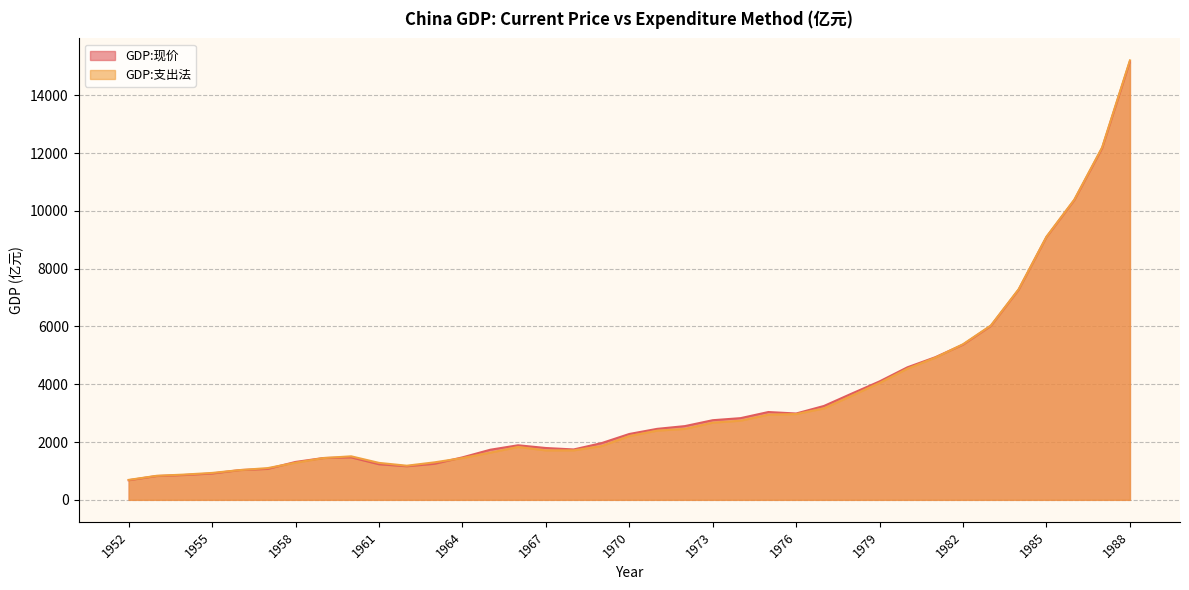

Reading left to right, extract all data points from this chart.

GDP:现价: 679.1	824.4	859.8	911.6	1030.7	1071.4	1312.3	1447.5	1470.1	1232.3	1162.2	1248.3	1469.9	1734.0	1888.7	1794.2	1744.1	1962.2	2279.7	2456.9	2552.4	2756.2	2827.7	3039.5	2988.6	3250.0	3678.7	4100.5	4587.6	4935.8	5373.4	6020.9	7278.5	9098.9	10376.2	12174.6	15180.4
GDP:支出法: 690.2	831.5	875.0	931.8	1030.1	1099.0	1286.1	1446.4	1506.9	1279.3	1181.7	1298.3	1446.8	1634.3	1830.7	1711.6	1713.0	1861.2	2208.3	2395.1	2456.7	2672.0	2739.8	2949.9	2968.8	3166.5	3605.6	4047.3	4540.5	4921.6	5386.3	6034.2	7290.1	9108.1	10390.3	12198.0	15210.5